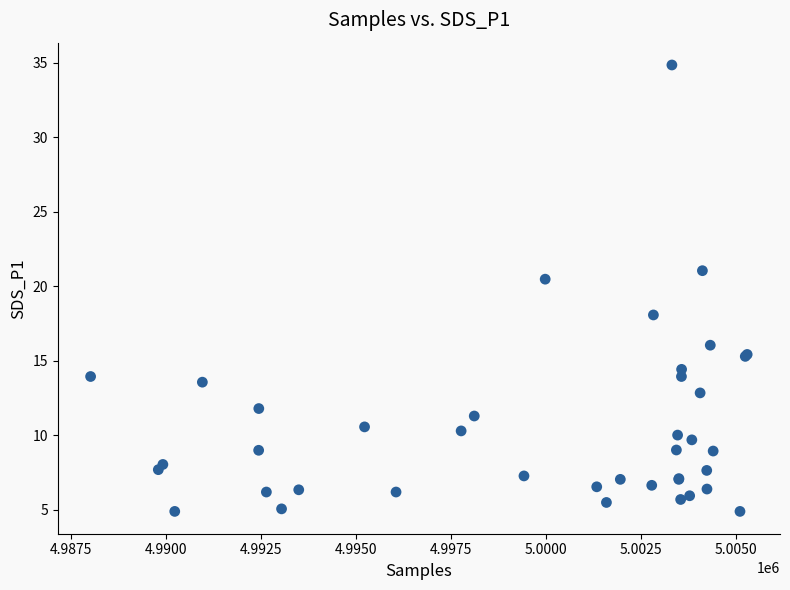

What Y value in the scatter plot is closest to 19?

18.1